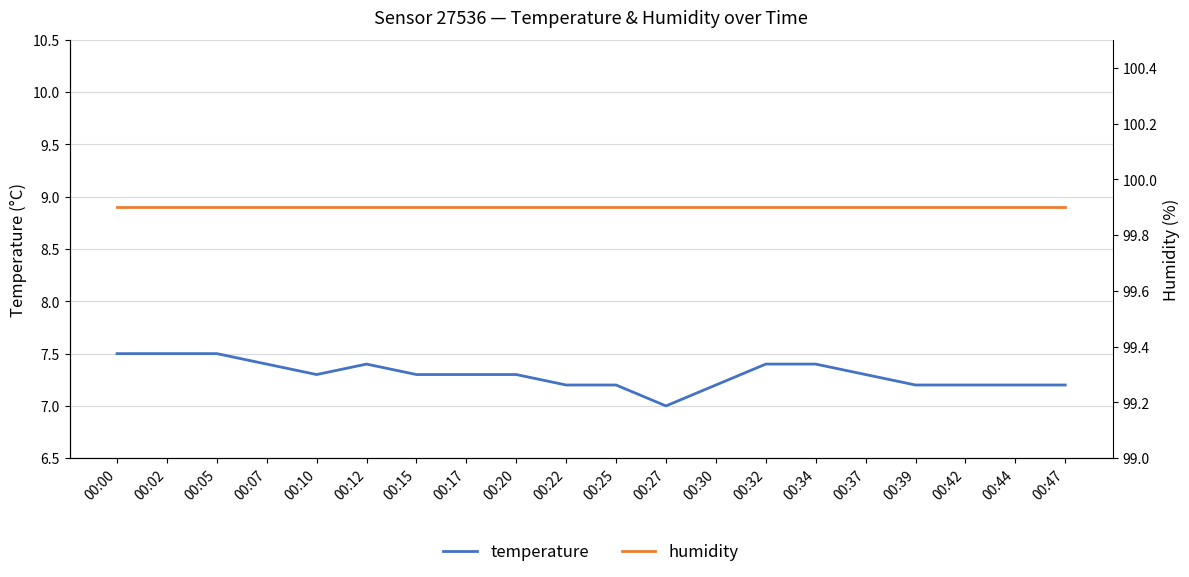

What value does the temperature series have at 00:20?

7.3